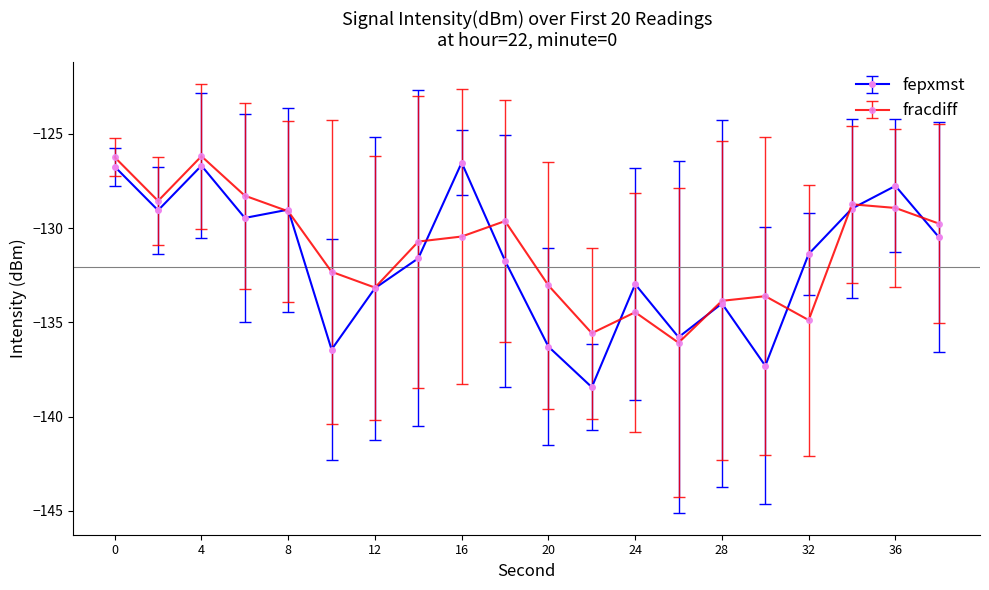

What is the minimum value shown in the chart?

-138.4